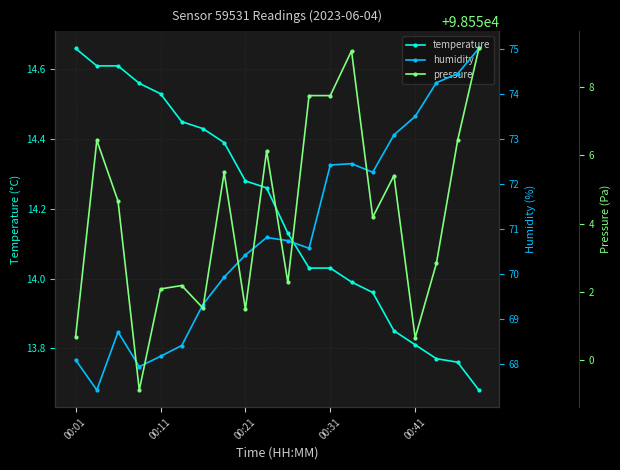

What value does the temperature series have at 00:01?

14.7